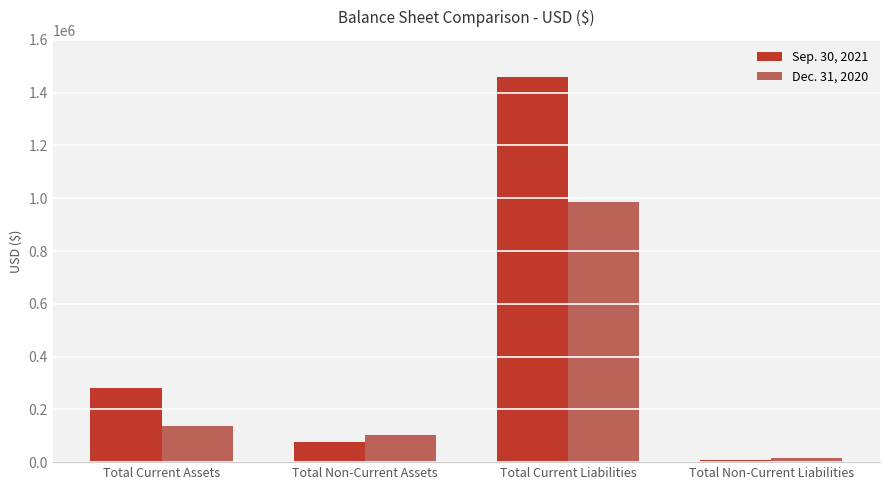

Is it true that Dec. 31, 2020 equals 290396 at Total Current Liabilities?

False